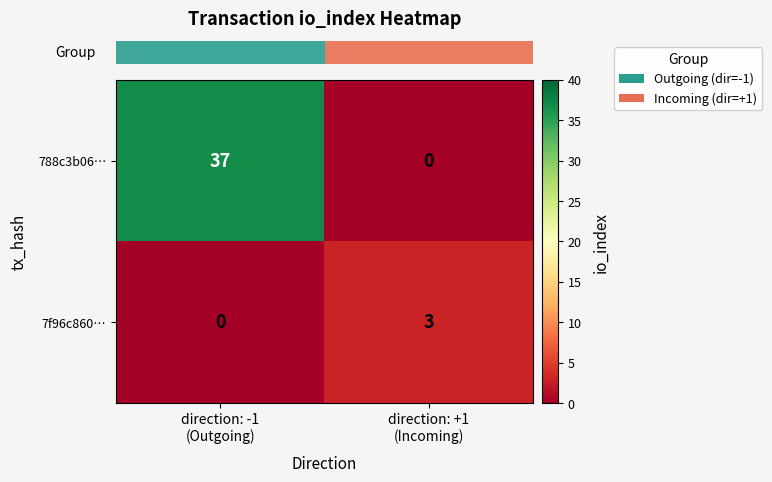

Between direction: -1
(Outgoing) and direction: +1
(Incoming), which series saw the biggest shift?

788c3b06…